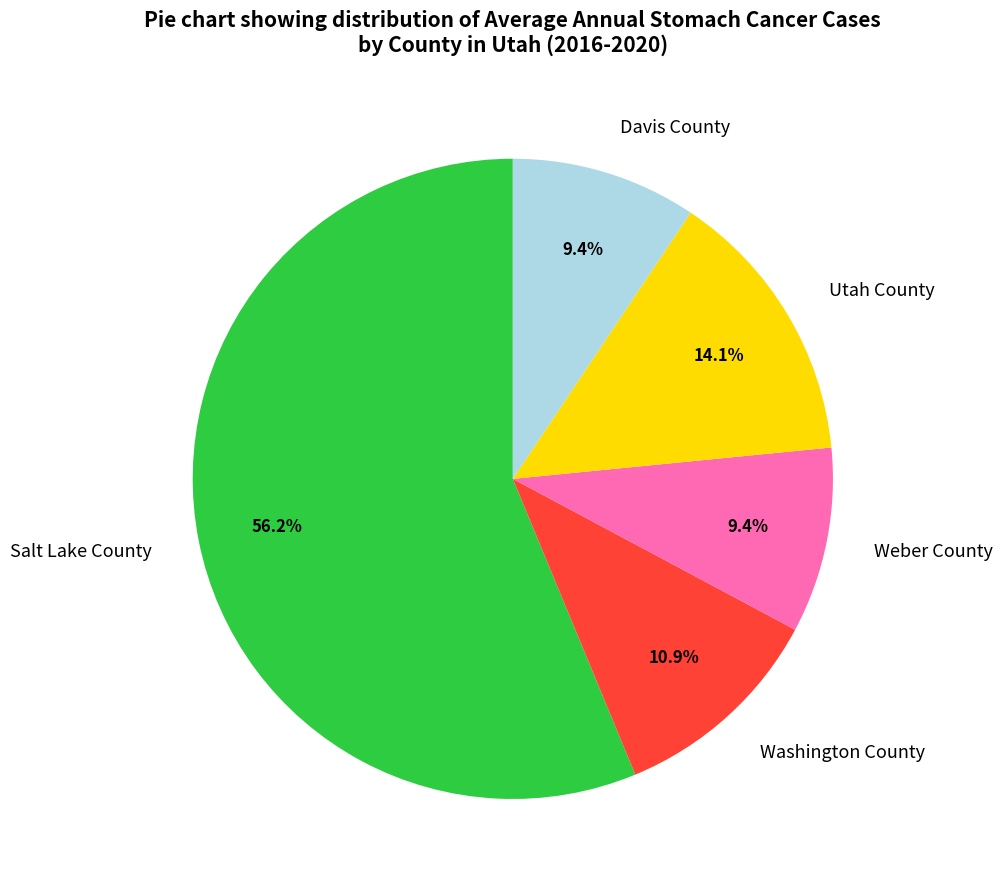

How many slices are in this pie chart?

5